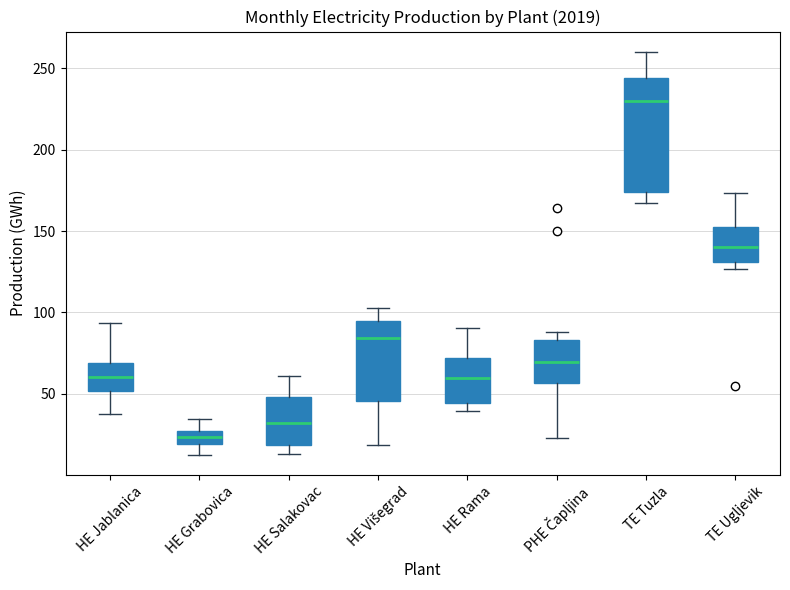

Where is the lower edge of the box for TE Ugljevik on the y-axis? The values are not printed on the chart, so give them approximately, as read against the axis.

130